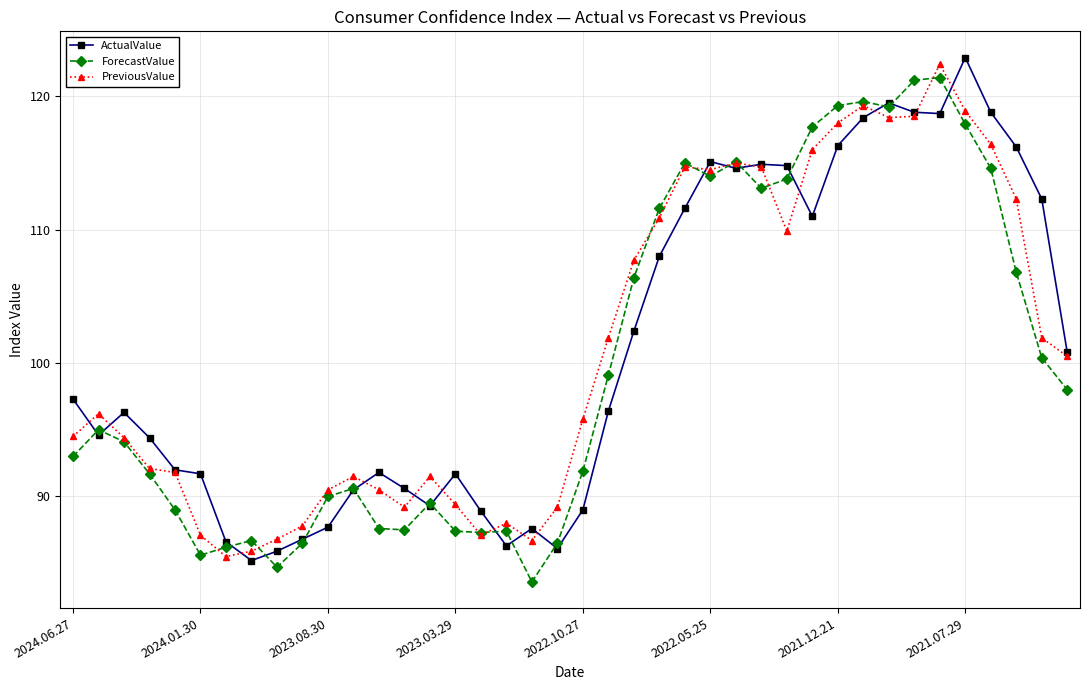

What is the maximum value shown in the chart?

122.9